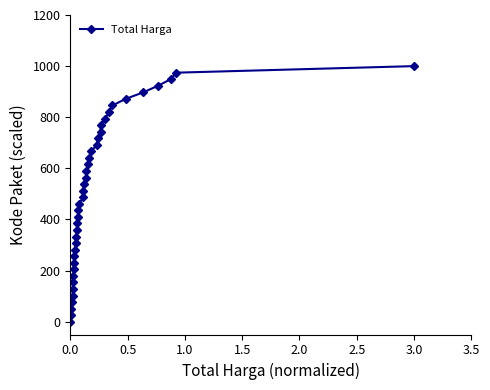

The value at 24 is 1035.5. True or false?

False